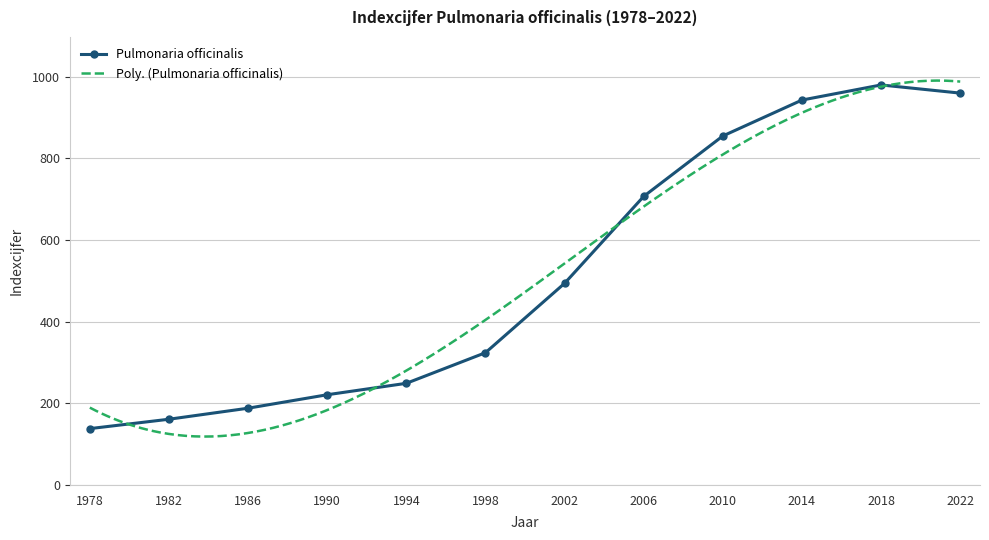

How many categories are shown in the chart?

12